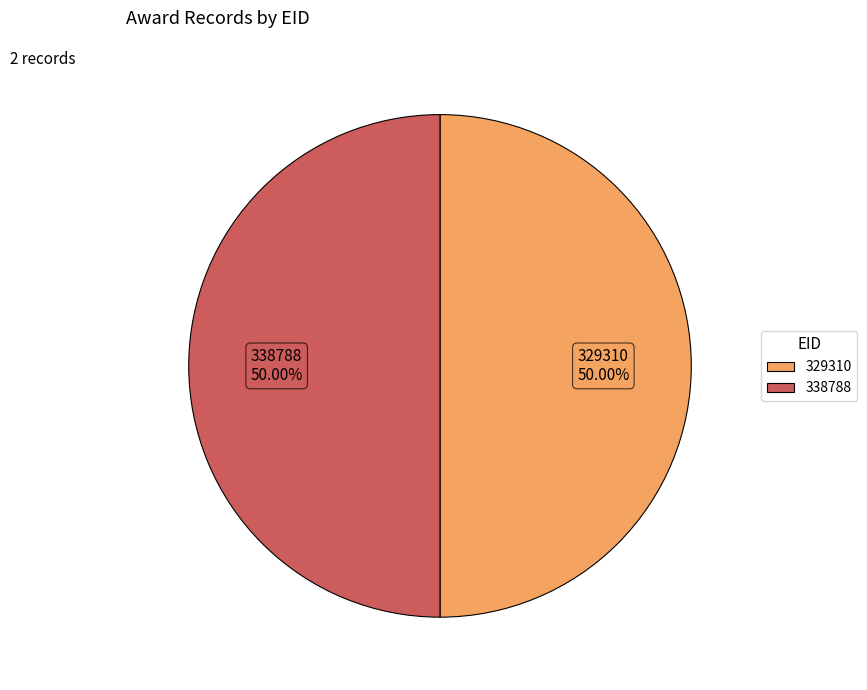

To the nearest percent, what is the average slice percentage?

50%